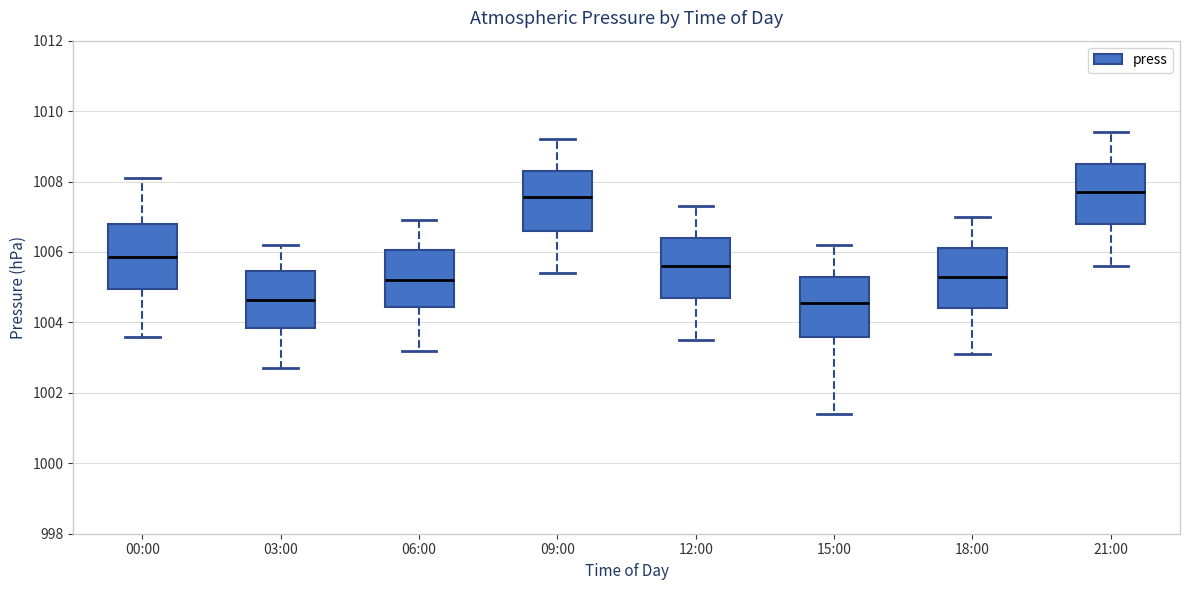

Reading left to right, transcribe this box plot: for each box, give where its median line is, the range the box spans, and where its two whiskers end, as read against the y-axis. The values are not printed on the chart, so give them approximately, as read against the axis.

00:00: median 1005.8, box 1005.0 to 1006.8, whiskers 1003.6 to 1008.2
03:00: median 1004.6, box 1003.8 to 1005.4, whiskers 1002.8 to 1006.2
06:00: median 1005.2, box 1004.4 to 1006.0, whiskers 1003.2 to 1007.0
09:00: median 1007.6, box 1006.6 to 1008.4, whiskers 1005.4 to 1009.2
12:00: median 1005.6, box 1004.8 to 1006.4, whiskers 1003.6 to 1007.4
15:00: median 1004.6, box 1003.6 to 1005.4, whiskers 1001.4 to 1006.2
18:00: median 1005.4, box 1004.4 to 1006.2, whiskers 1003.2 to 1007.0
21:00: median 1007.8, box 1006.8 to 1008.6, whiskers 1005.6 to 1009.4